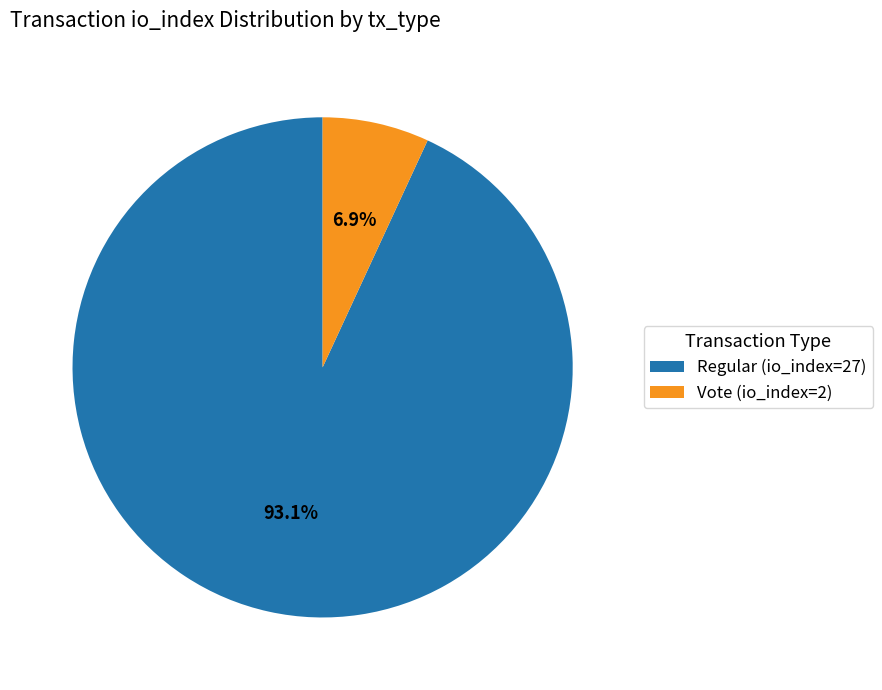

Is it true that Vote (io_index=2) is 18% of the pie?

False